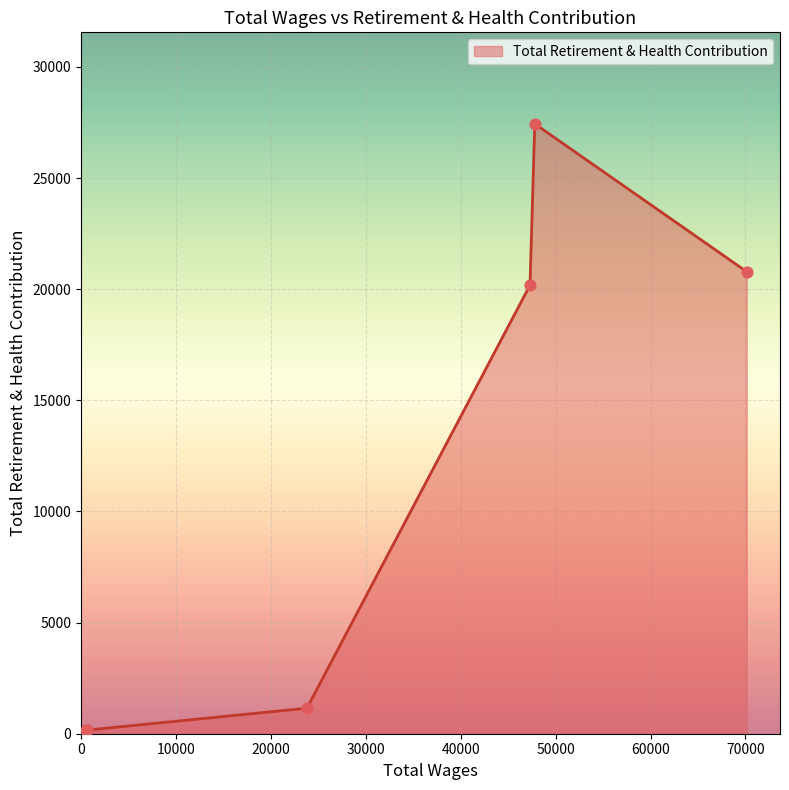

What is the change in value from 23800.0 to 550.0?

-989